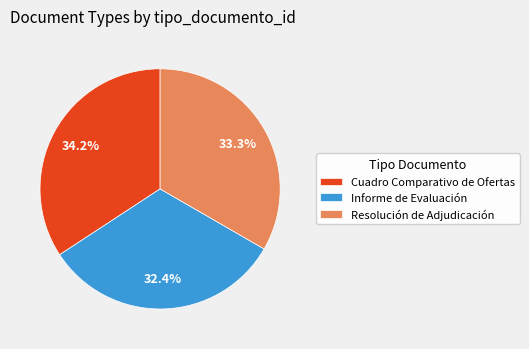

Is the sum of Cuadro Comparativo de Ofertas and Resolución de Adjudicación greater than half?

Yes